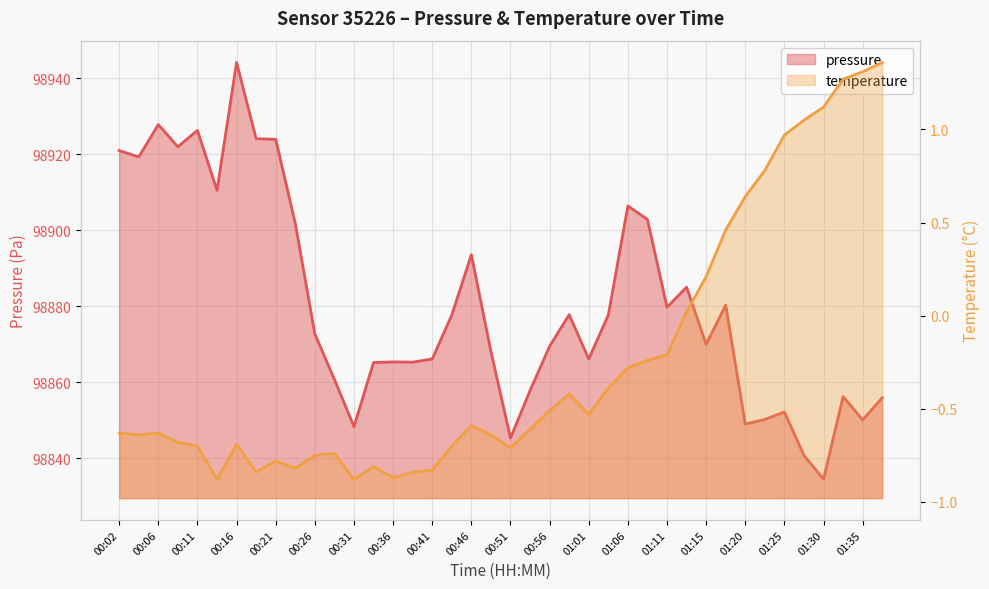

Where is pressure nearest to the value 98889?

01:13